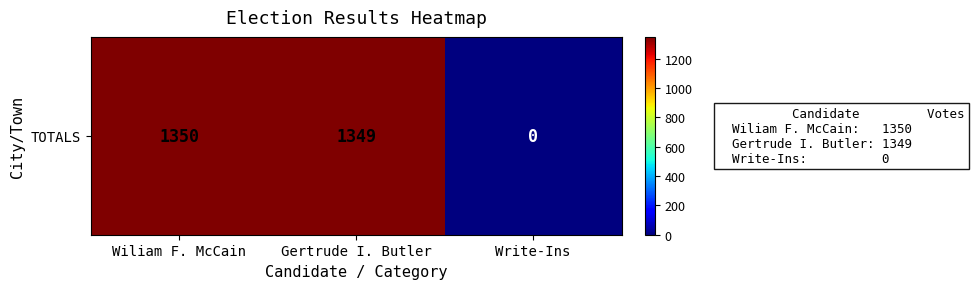

How many positive values are there?

2